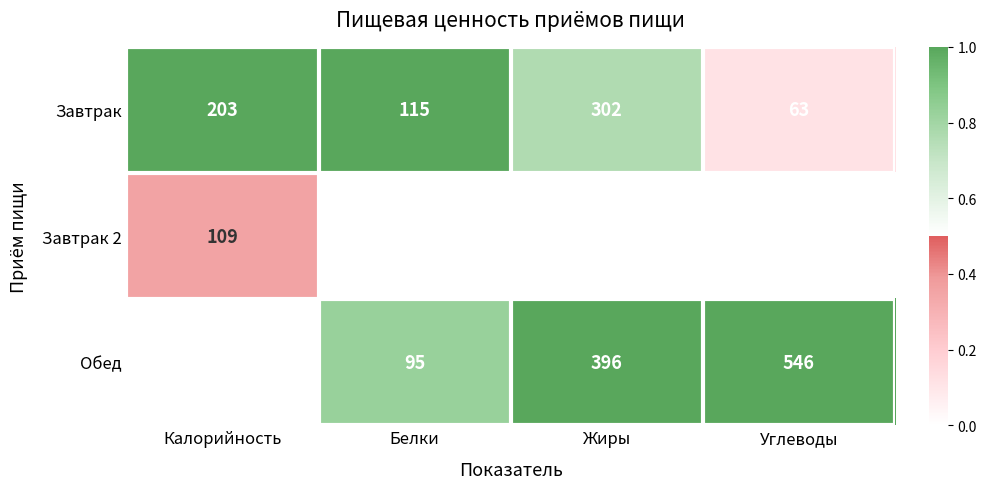

The value of Обед at Углеводы is 968.9. True or false?

False